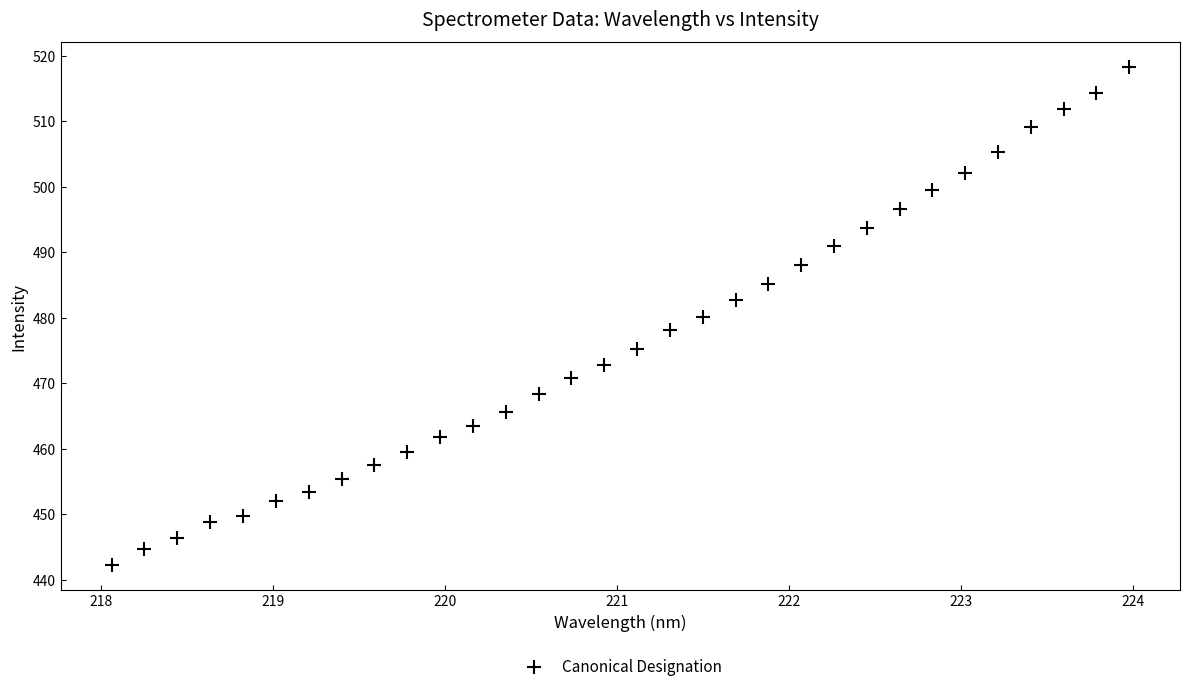

What is the range of X values (max minus min)?

5.9